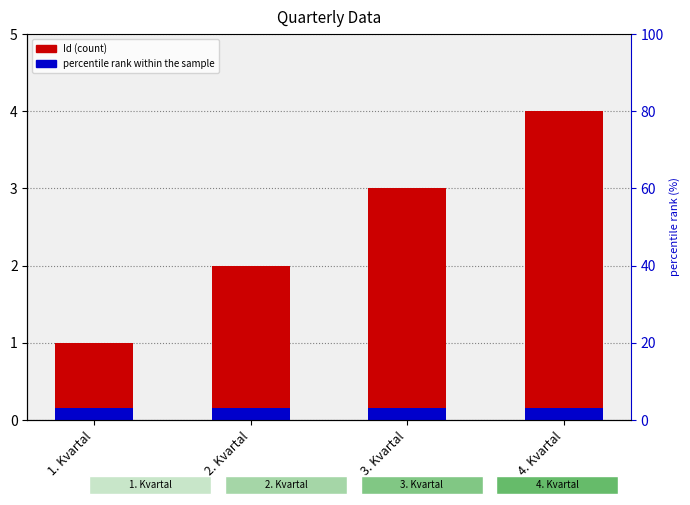

What is the label of the 2nd bar from the right?

3. Kvartal